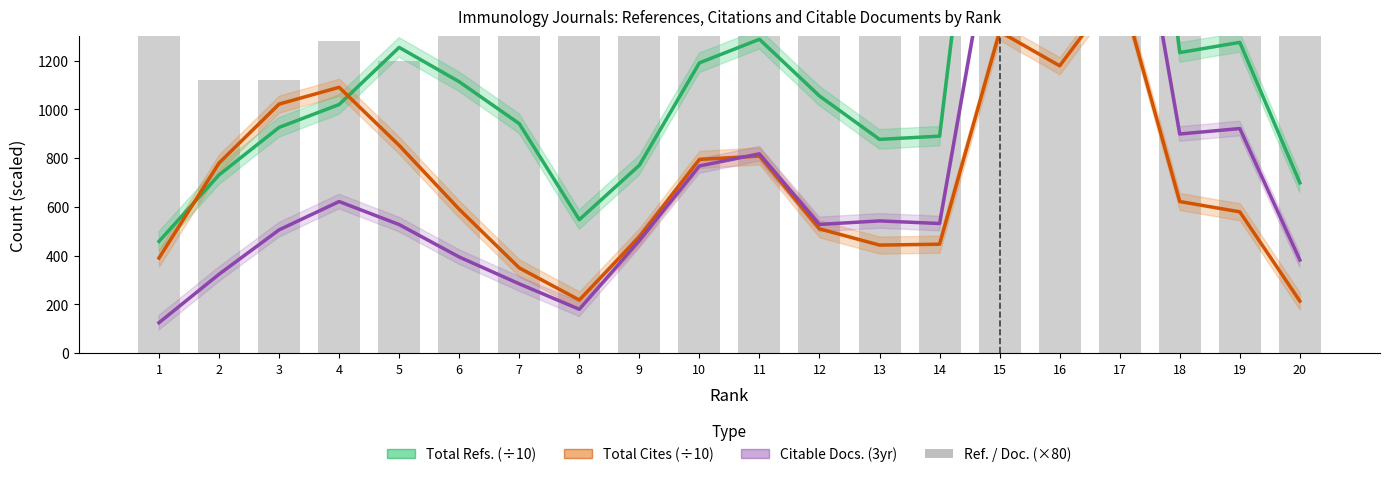

Where does the Total Cites (÷10) series first go above 621?

2